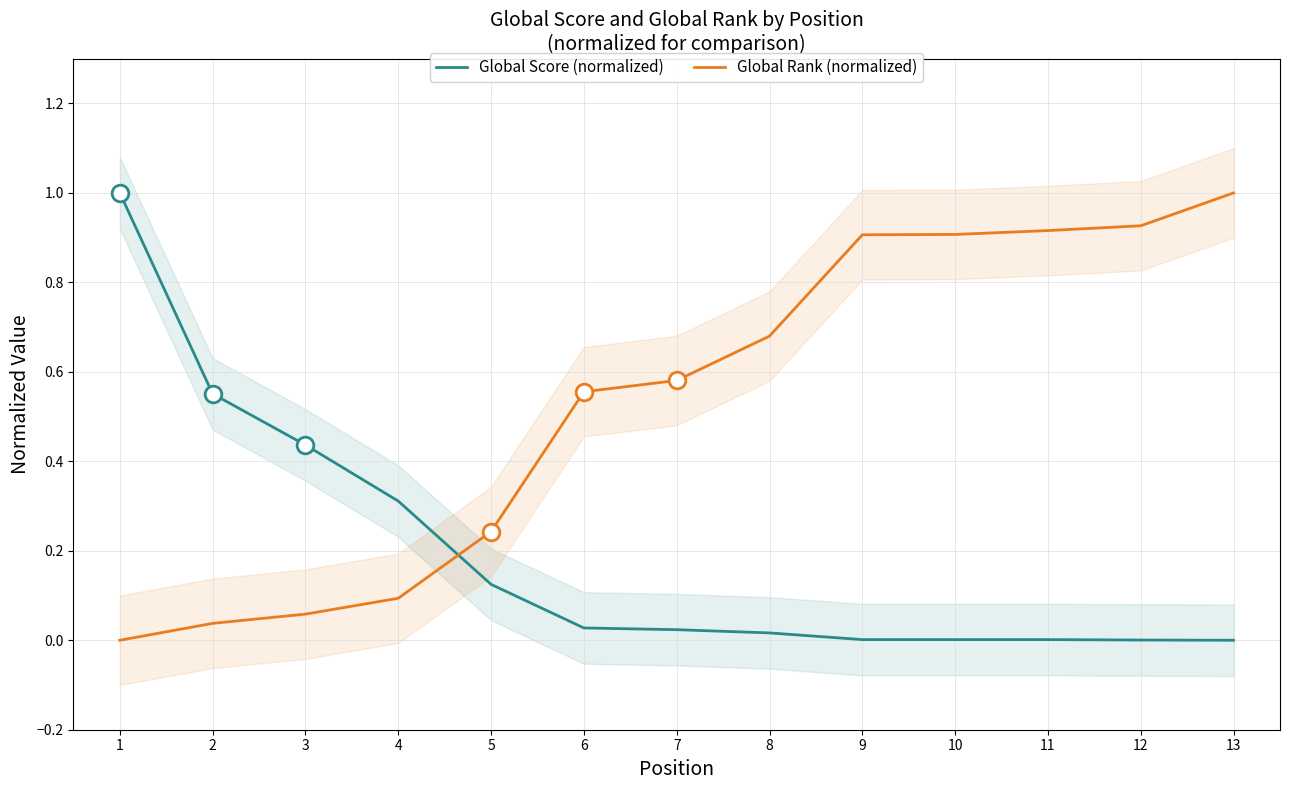

How many lines are shown in the chart?

2